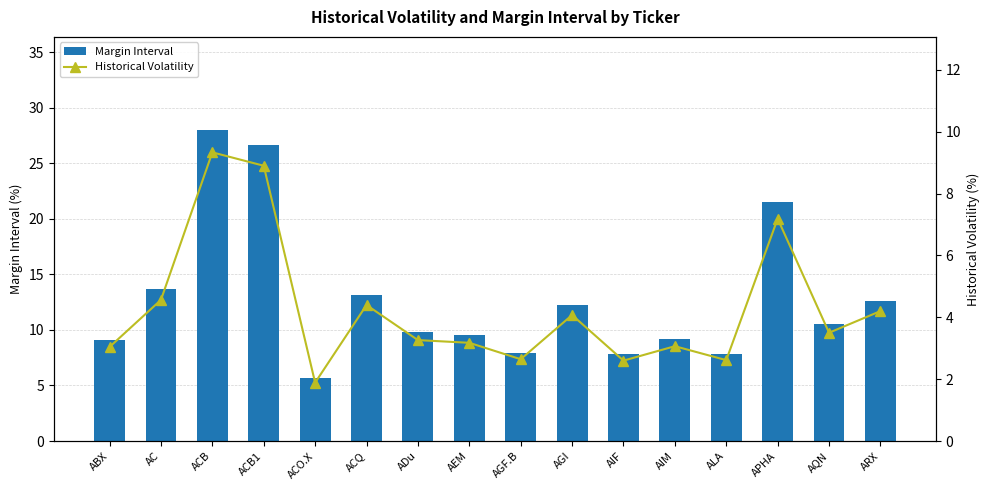

Read the Historical Volatility value at ACO.X.

1.9